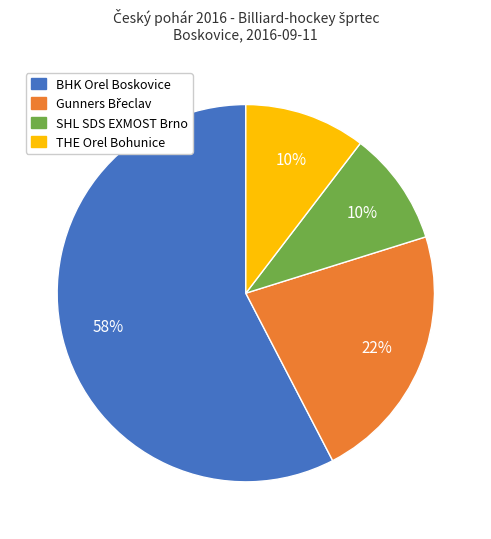

Does SHL SDS EXMOST Brno account for over 50% of the chart?

No